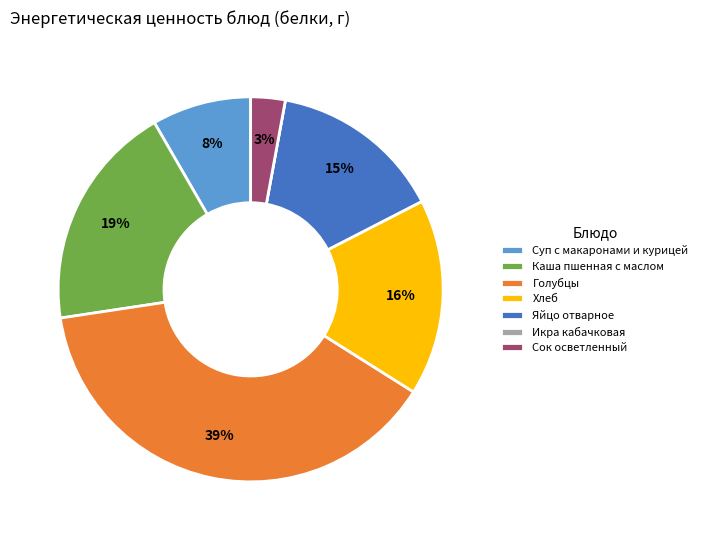

What is the ratio of the value at Хлеб to the value at Суп с макаронами и курицей?

2.0